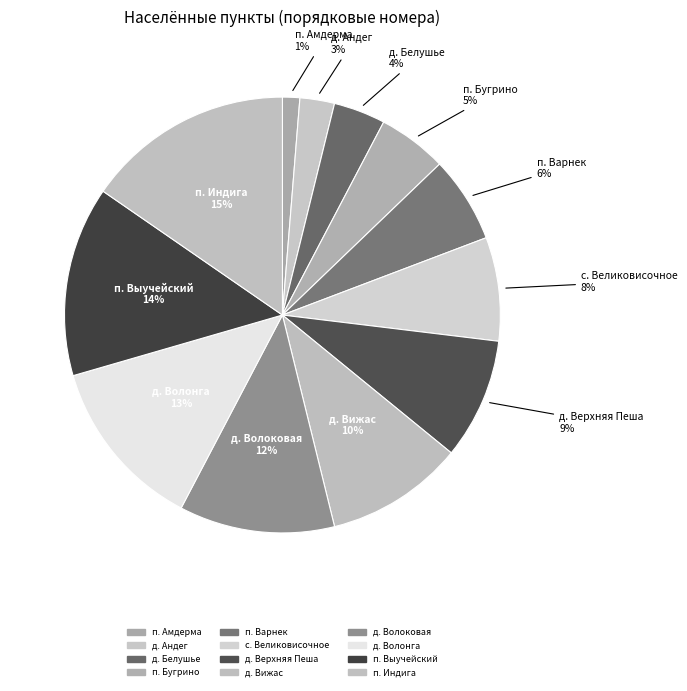

Do д. Андег and п. Бугрино together represent more than half of the pie?

No